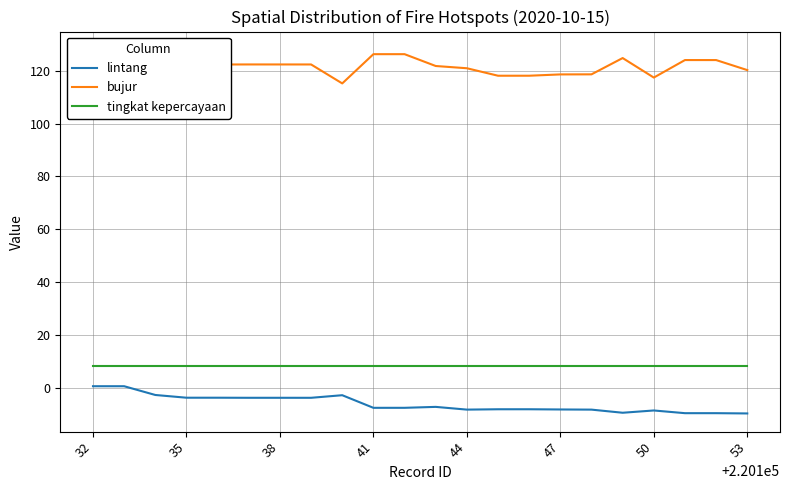

What is the maximum value shown in the chart?

128.0